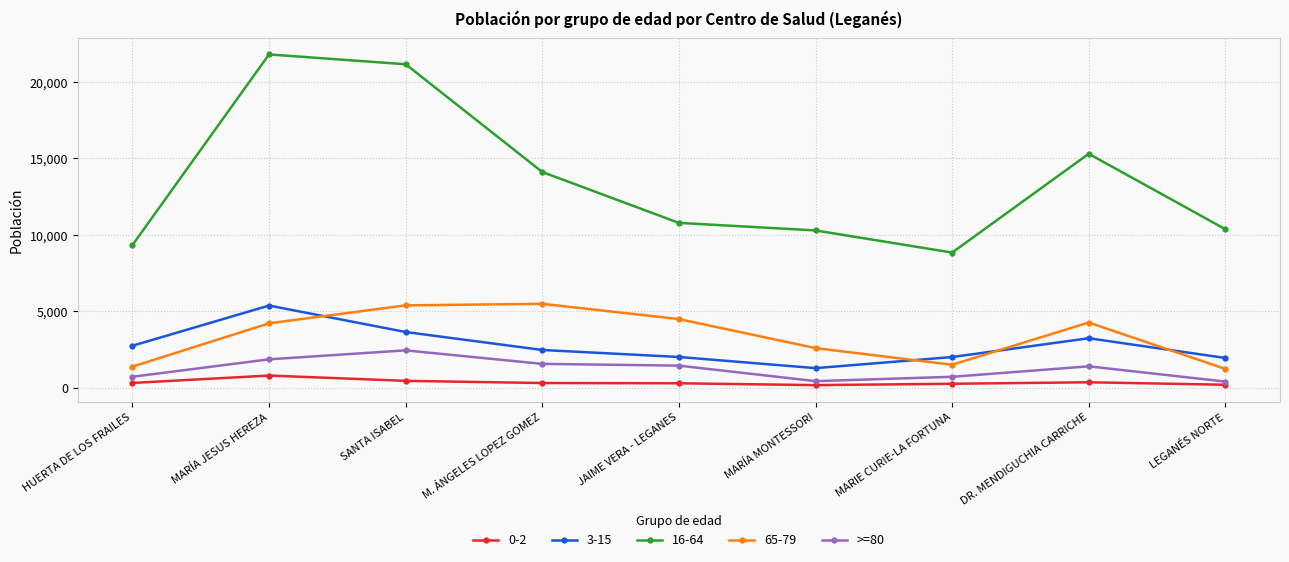

How many lines are shown in the chart?

5